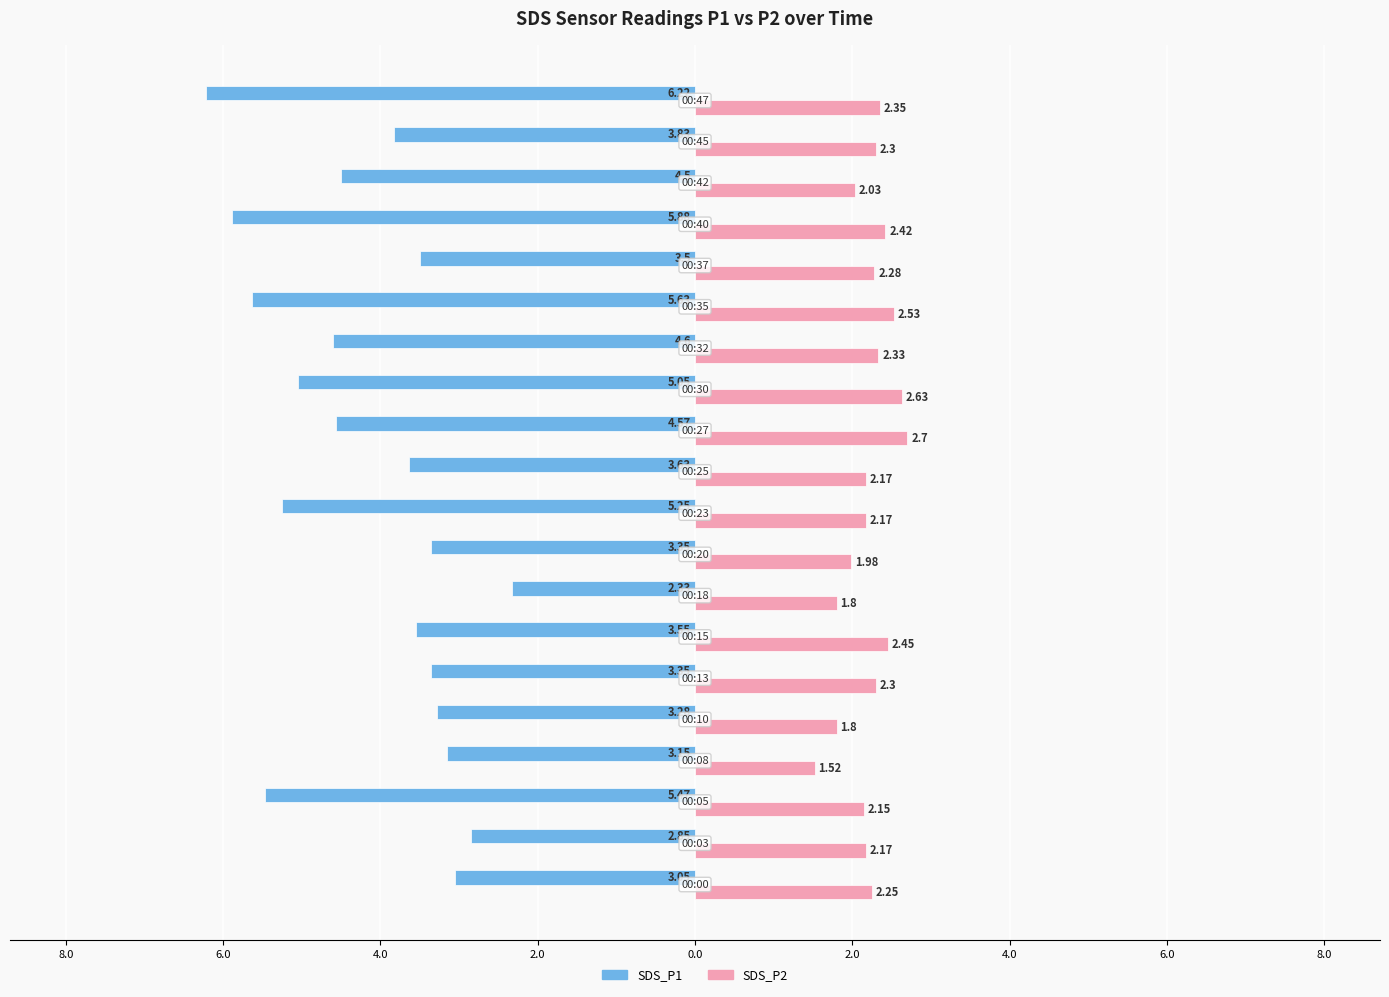

What are all the series names shown in the legend?

SDS_P1, SDS_P2